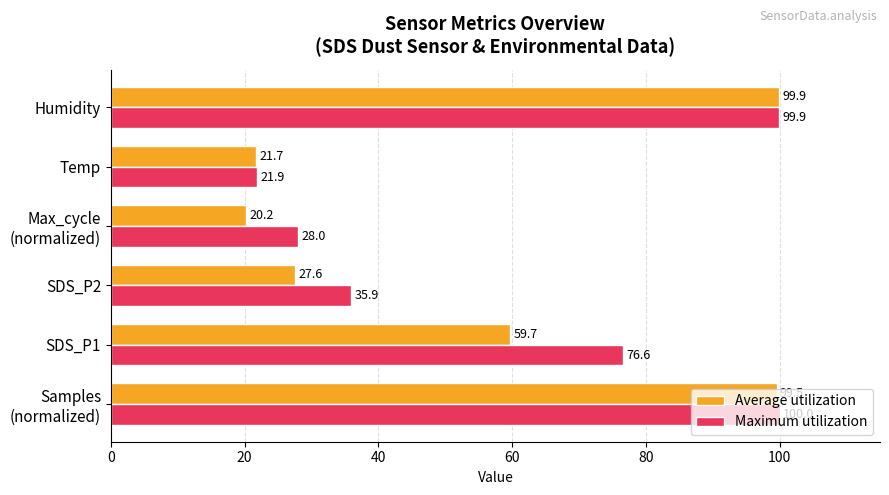

Between SDS_P2 and Temp, which series saw the biggest shift?

Maximum utilization